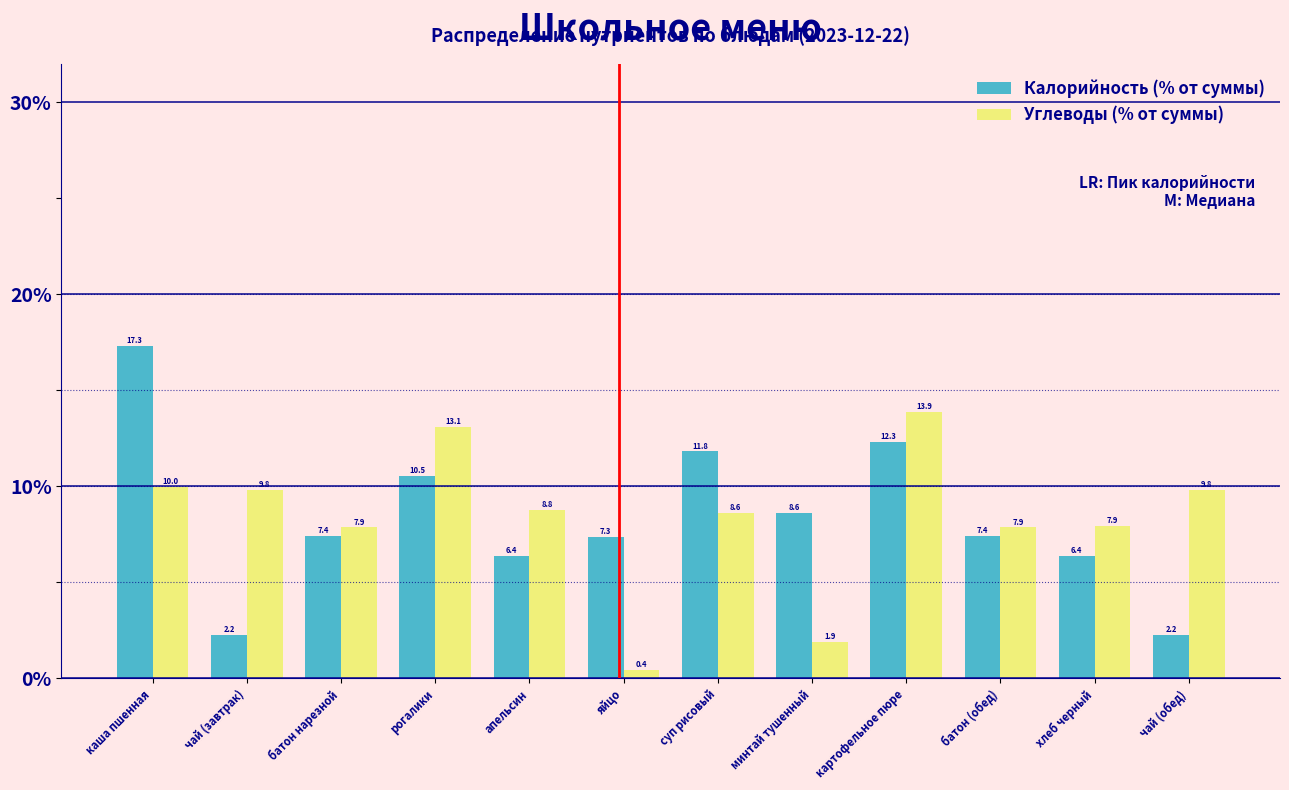

Reading right to left, list all the values displayed in this chart.

Калорийность (% от суммы): чай (обед)=2.2	хлеб черный=6.4	батон (обед)=7.4	картофельное пюре=12.3	минтай тушенный=8.6	суп рисовый=11.8	яйцо=7.3	апельсин=6.4	рогалики=10.5	батон нарезной=7.4	чай (завтрак)=2.2	каша пшенная=17.3
Углеводы (% от суммы): чай (обед)=9.8	хлеб черный=7.9	батон (обед)=7.9	картофельное пюре=13.9	минтай тушенный=1.9	суп рисовый=8.6	яйцо=0.4	апельсин=8.8	рогалики=13.1	батон нарезной=7.9	чай (завтрак)=9.8	каша пшенная=10.0